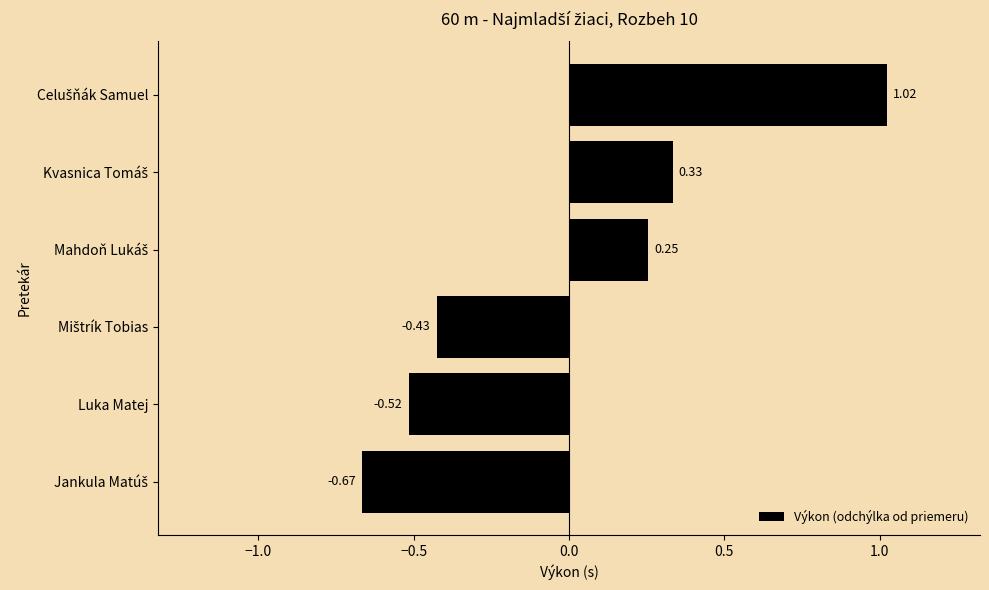

How many positive values are there?

3